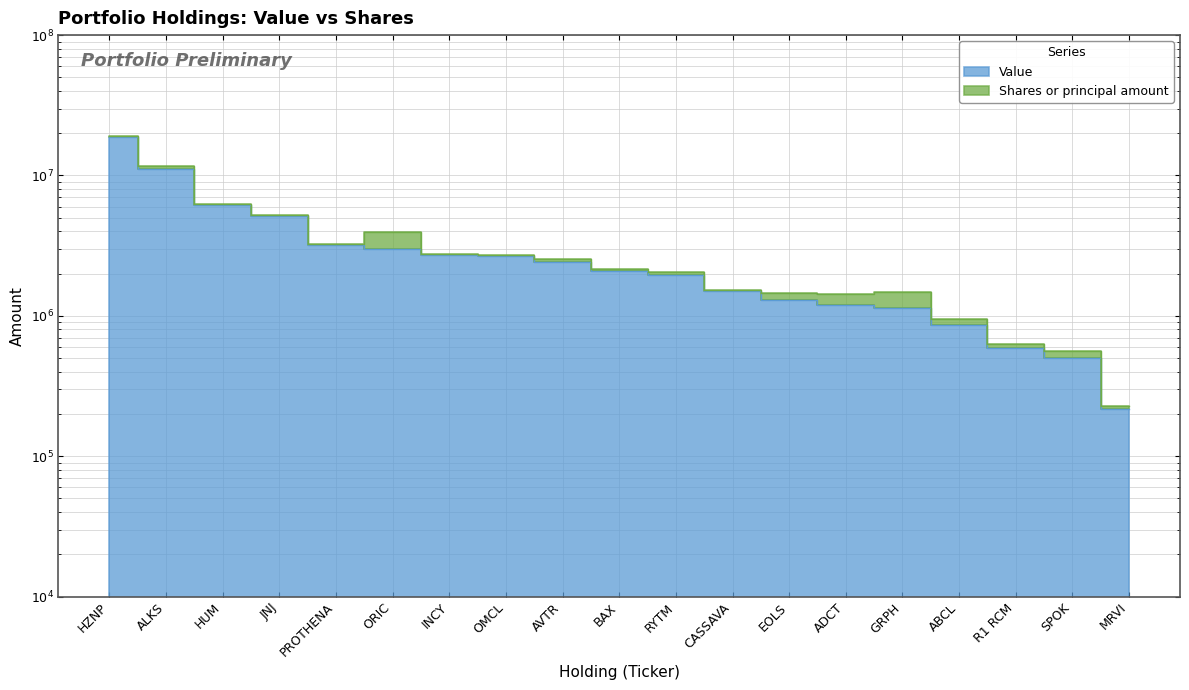

Is it true that the value at CASSAVA is 2071926?

False